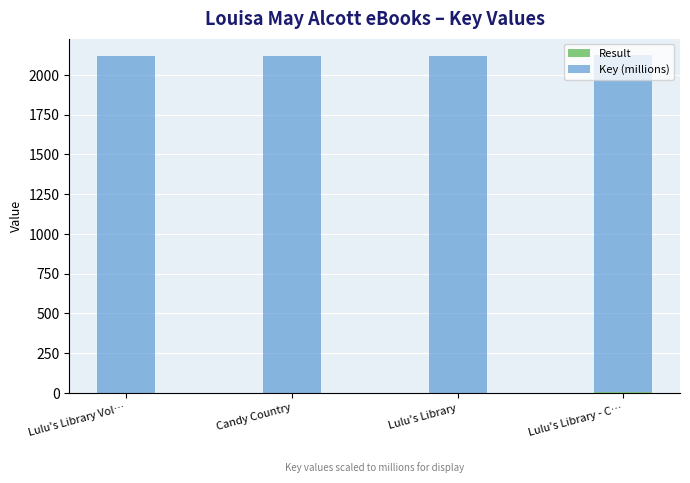

Are the bars horizontal?

No